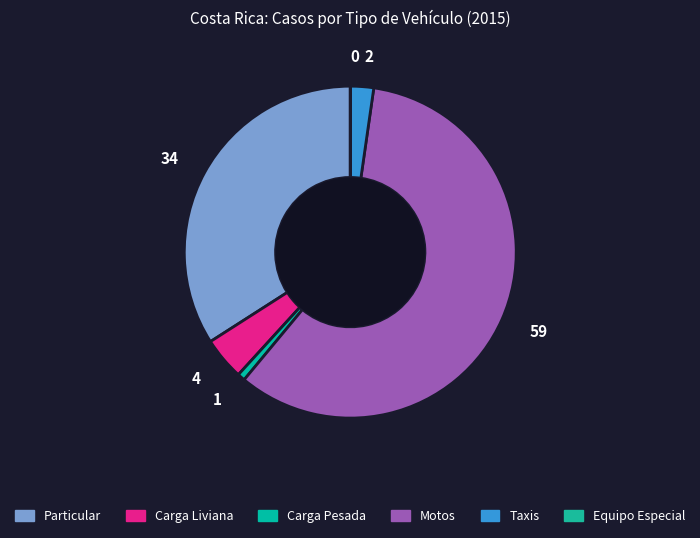

Is it true that 59 is 67% of the pie?

False